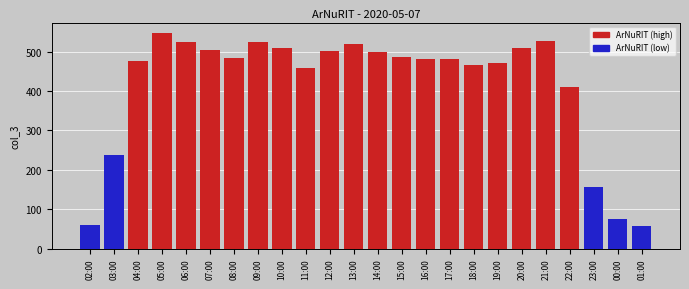

Which category has the highest value across all series?

05:00